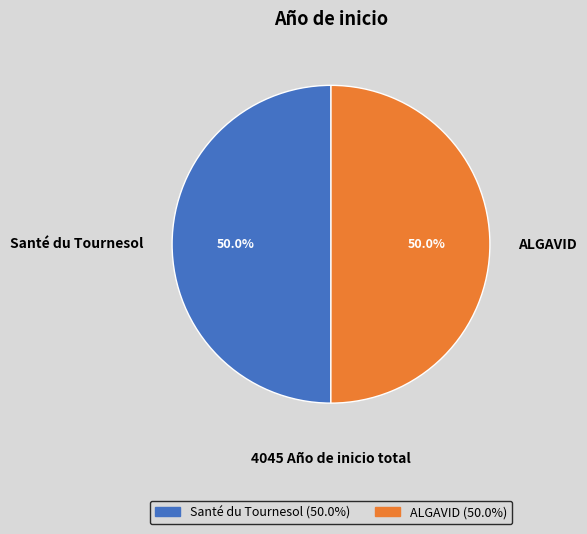

What is the ratio of the value at ALGAVID to the value at Santé du Tournesol?

1.0